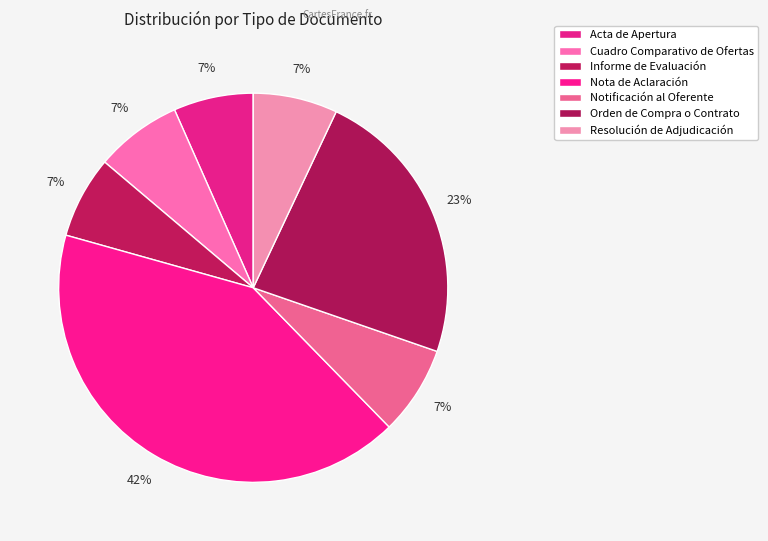

What percentage is the Notificación al Oferente slice, to the nearest percent?

7%